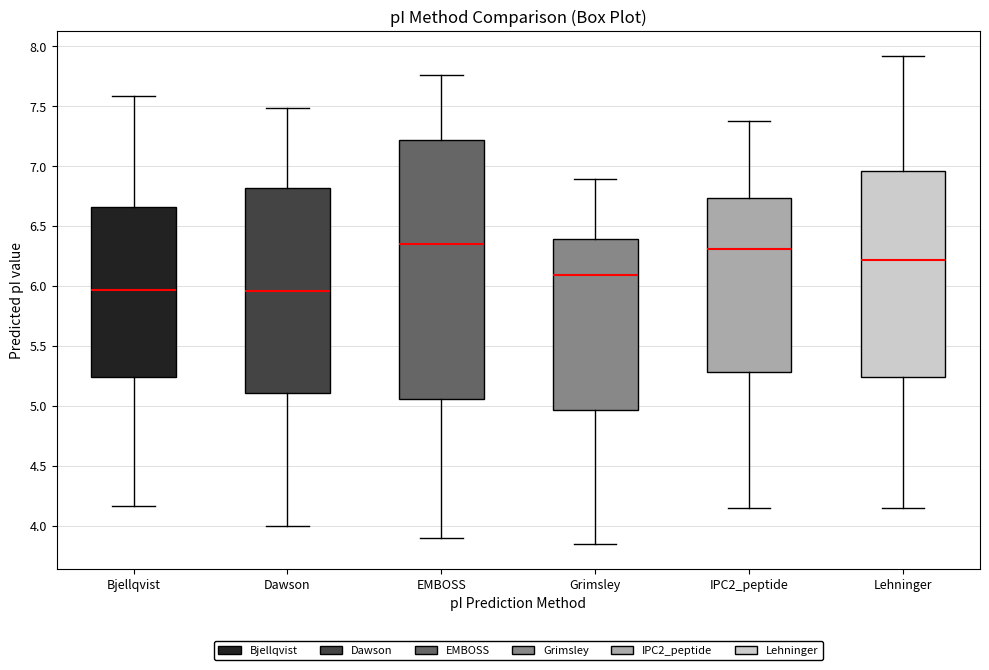

Reading left to right, transcribe this box plot: for each box, give where its median line is, the range the box spans, and where its two whiskers end, as read against the y-axis. The values are not printed on the chart, so give them approximately, as read against the axis.

Bjellqvist: median 5.95, box 5.25 to 6.65, whiskers 4.15 to 7.60
Dawson: median 5.95, box 5.10 to 6.80, whiskers 4.00 to 7.50
EMBOSS: median 6.35, box 5.05 to 7.20, whiskers 3.90 to 7.75
Grimsley: median 6.10, box 4.95 to 6.40, whiskers 3.85 to 6.90
IPC2_peptide: median 6.30, box 5.30 to 6.75, whiskers 4.15 to 7.40
Lehninger: median 6.20, box 5.25 to 6.95, whiskers 4.15 to 7.90